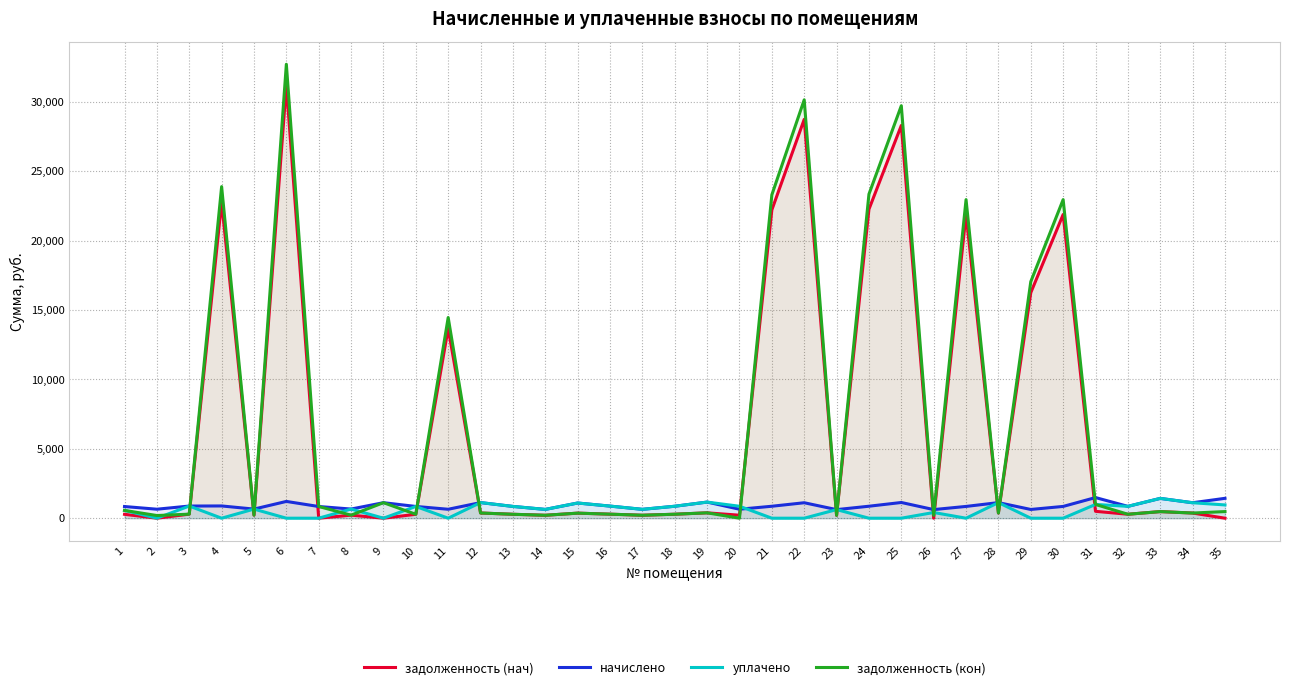

True or false: уплачено has more than 2 points higher than both neighbors.

True